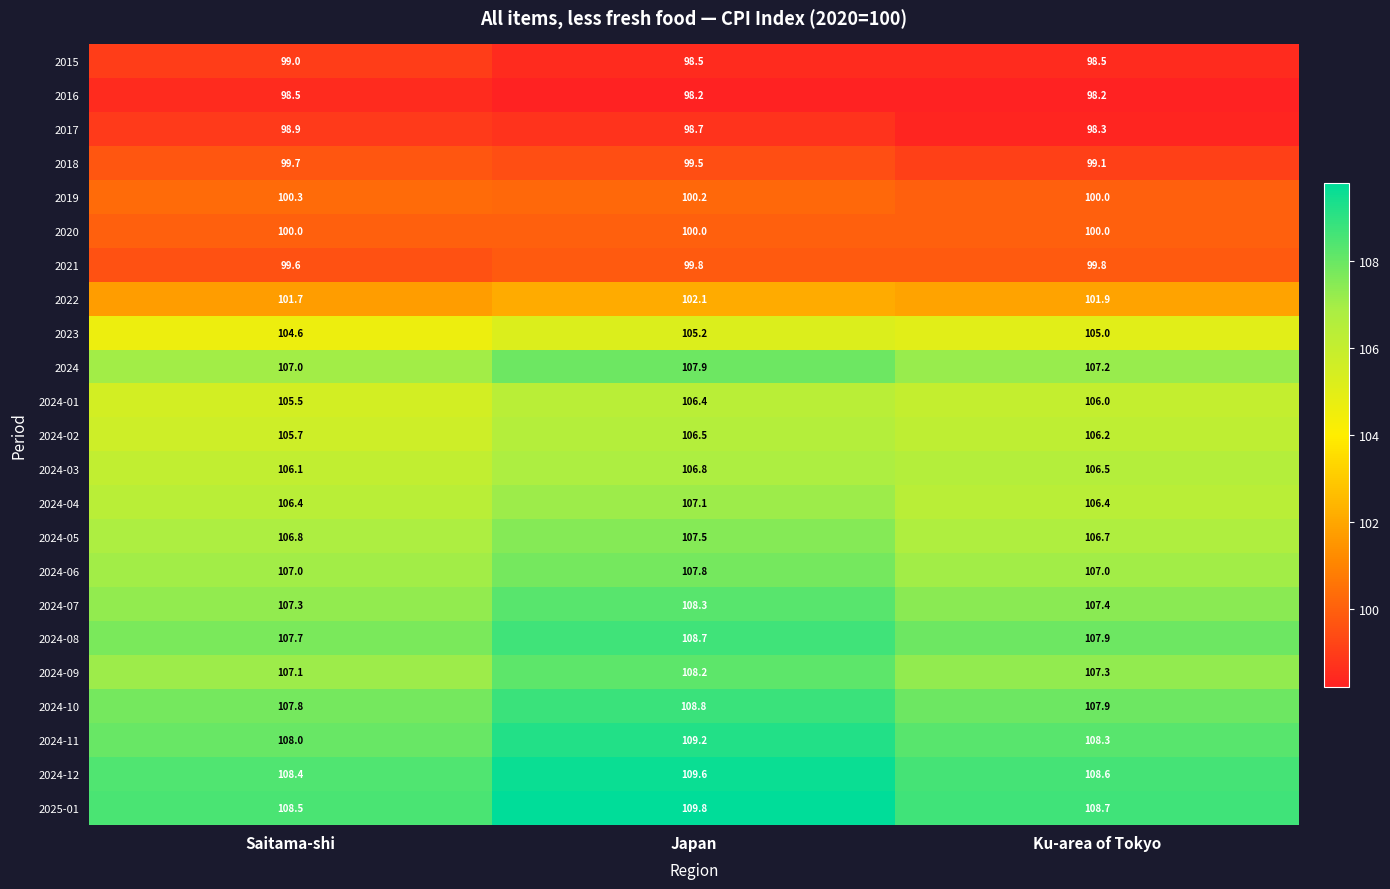

What is the average value of the 2024-02 series?

106.1